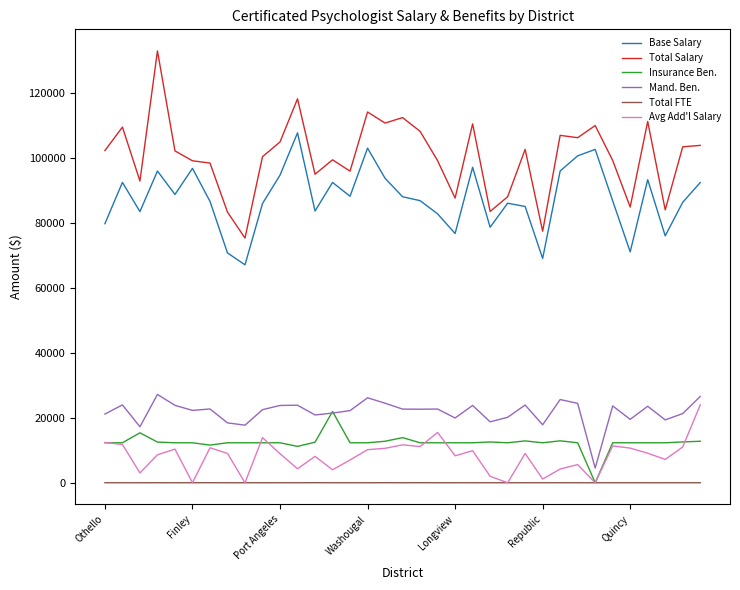

True or false: Mand. Ben. and Total FTE intersect in this chart.

False